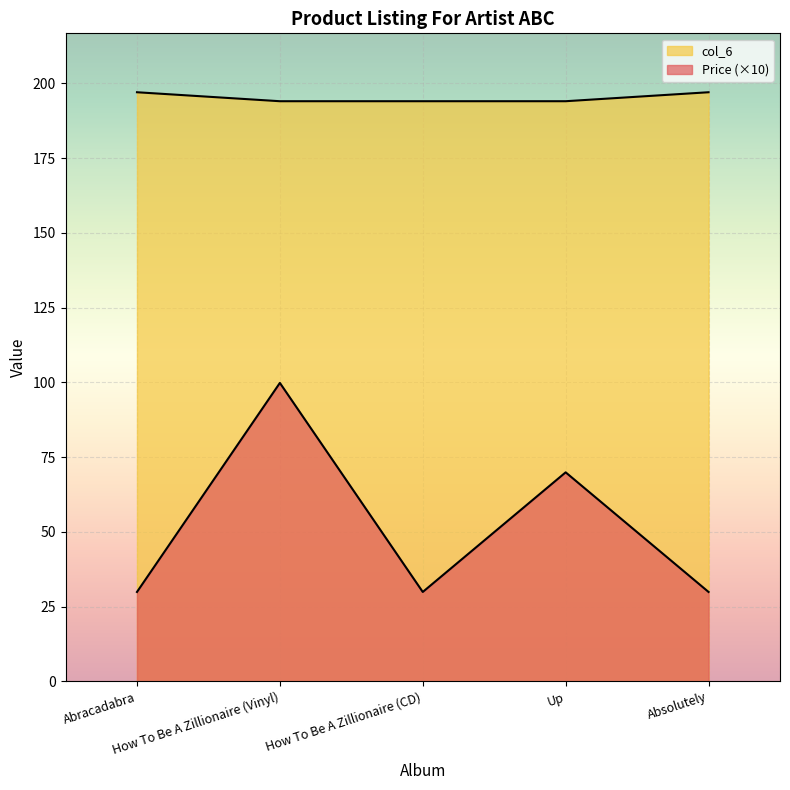

At which label is col_6 closest to 195?

How To Be A Zillionaire (Vinyl)